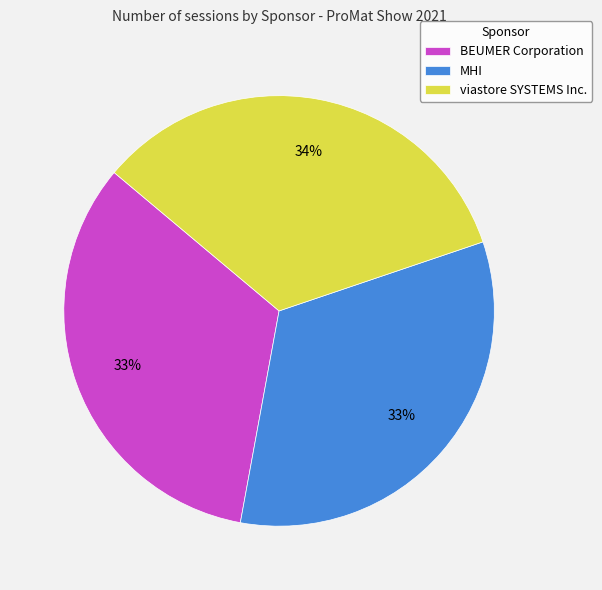

Count the number of slices in the pie.

3